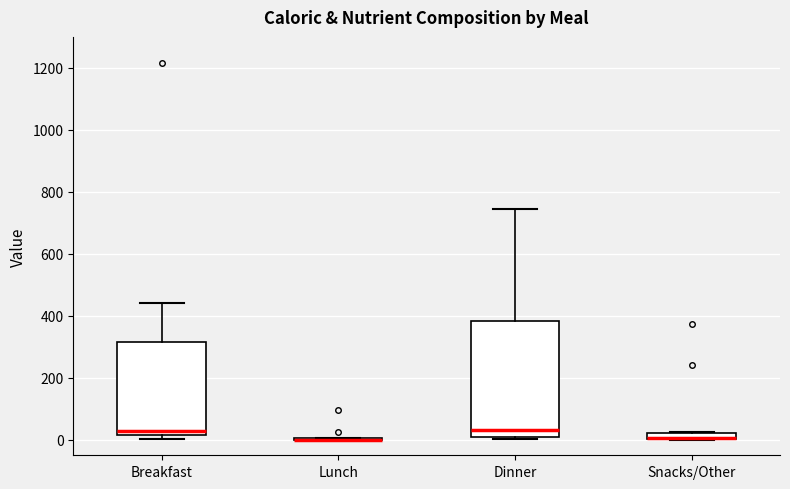

Which box is the tallest, from its lower edge to its upper edge?

Dinner